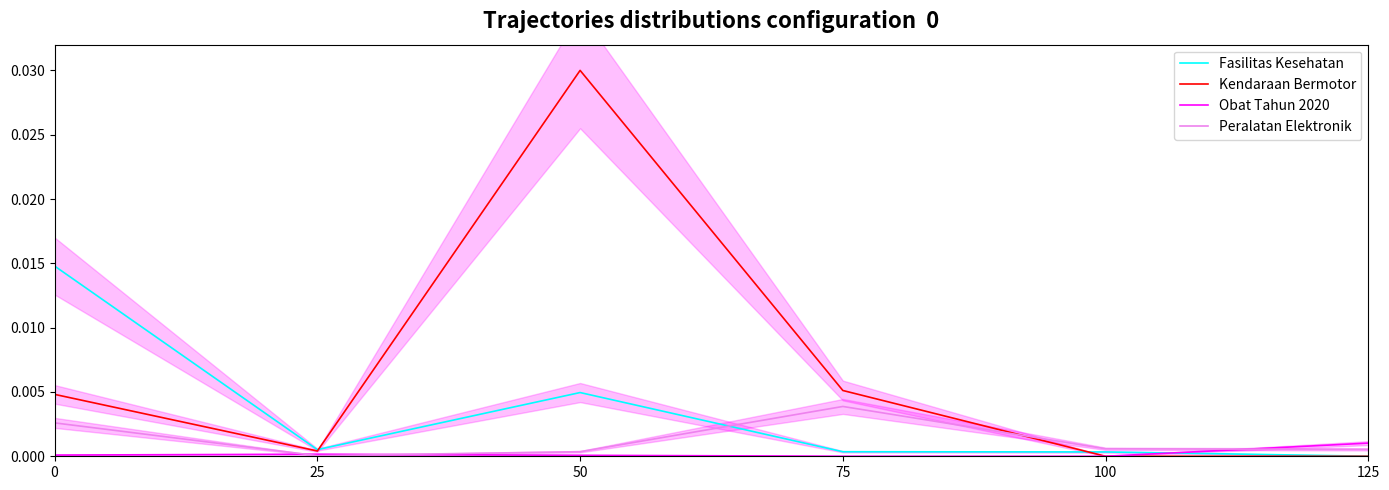

In Obat Tahun 2020, how many points are lower than both neighbors (excluding endpoints)?

1